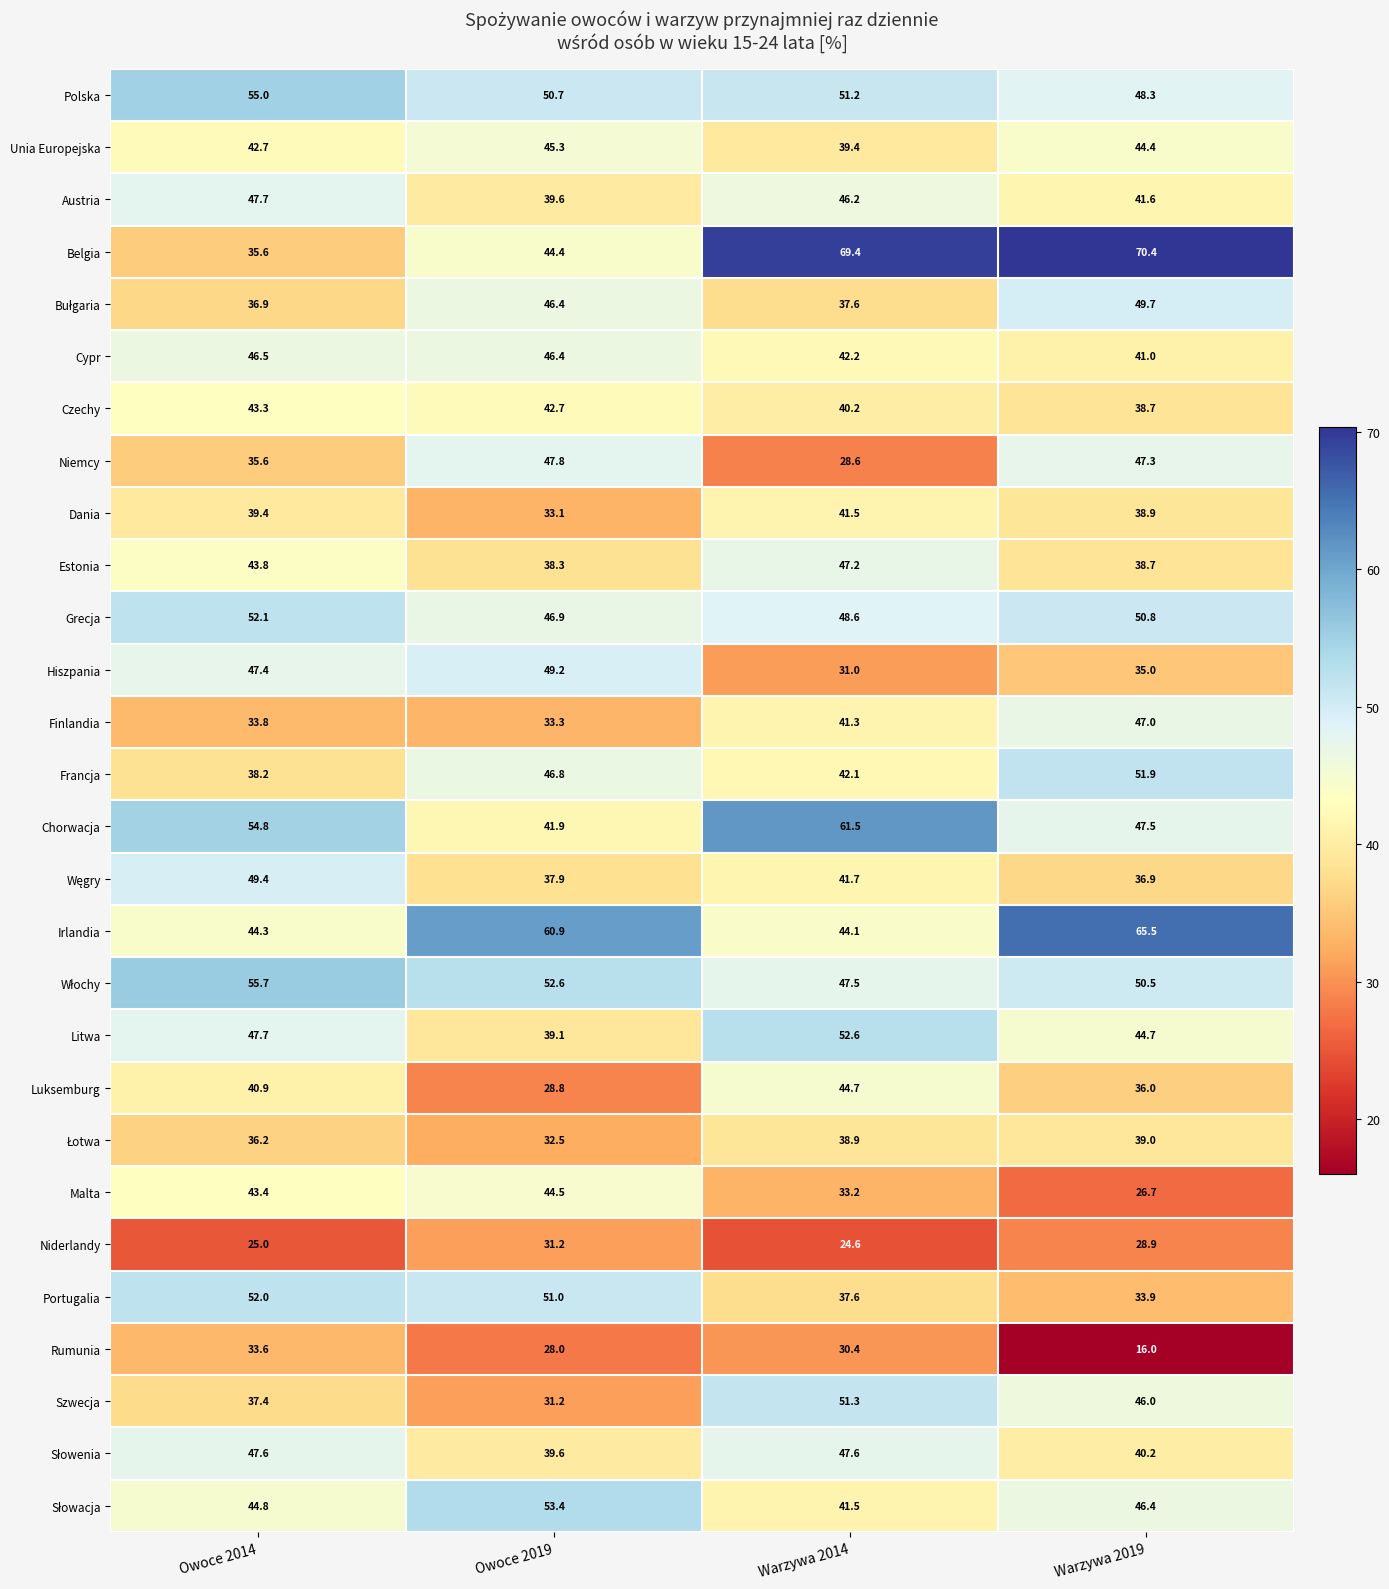

At which category is the sum across all series the highest?

Owoce 2014